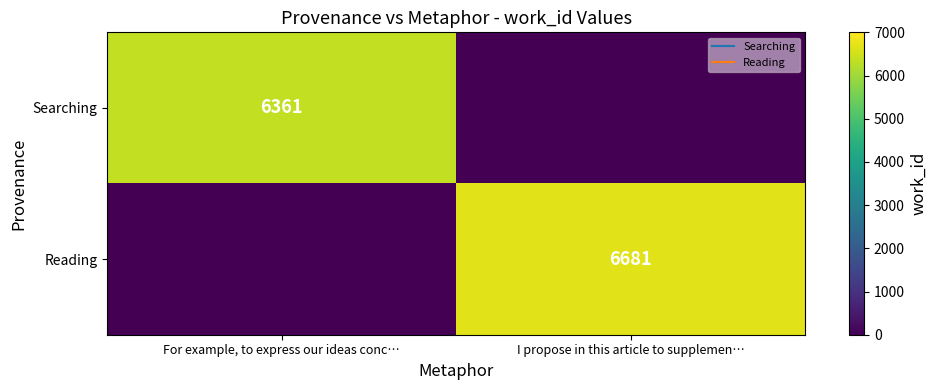

What is the sum of all Searching values?

6361